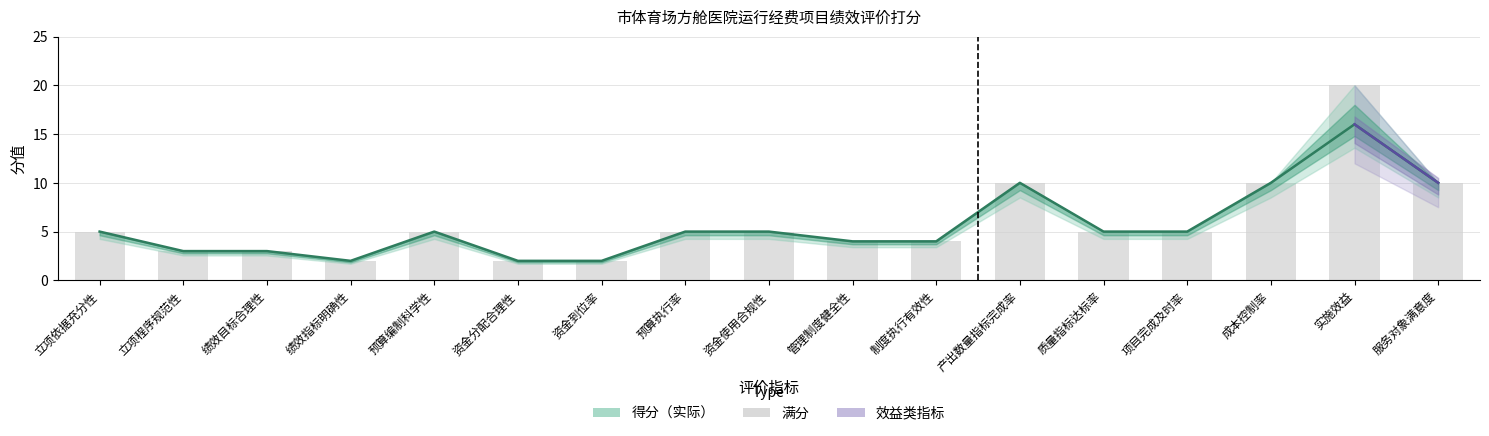

At which category is the sum across all series the highest?

实施效益